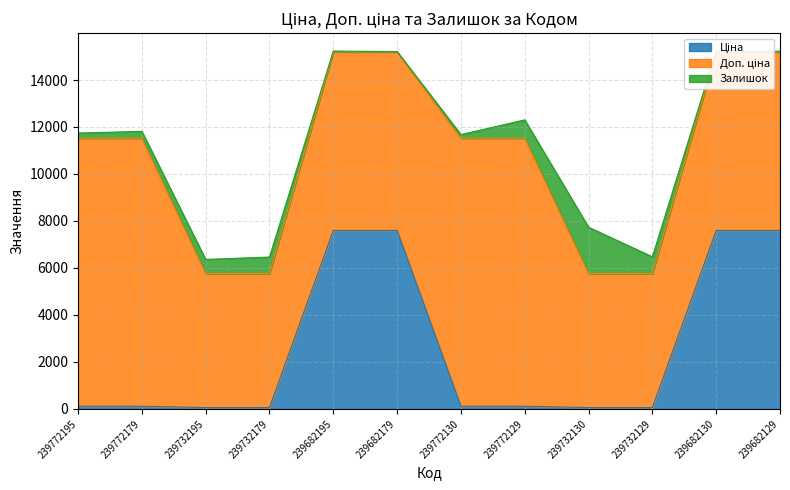

Reading right to left, extract all data points from this chart.

Ціна: 239682129=7596.5	239682130=7596.5	239732129=57.0	239732130=57.0	239772129=114.1	239772130=114.1	239682179=7596.5	239682195=7596.5	239732179=57.0	239732195=57.0	239772179=114.1	239772195=114.1
Доп. ціна: 239682129=7596.5	239682130=7596.5	239732129=5705.0	239732130=5705.0	239772129=11410.0	239772130=11410.0	239682179=7596.5	239682195=7596.5	239732179=5705.0	239732195=5705.0	239772179=11410.0	239772195=11410.0
Залишок: 239682129=32.0	239682130=34.0	239732129=713.0	239732130=1972.0	239772129=779.0	239772130=153.0	239682179=17.0	239682195=39.0	239732179=702.0	239732195=601.0	239772179=290.0	239772195=218.0